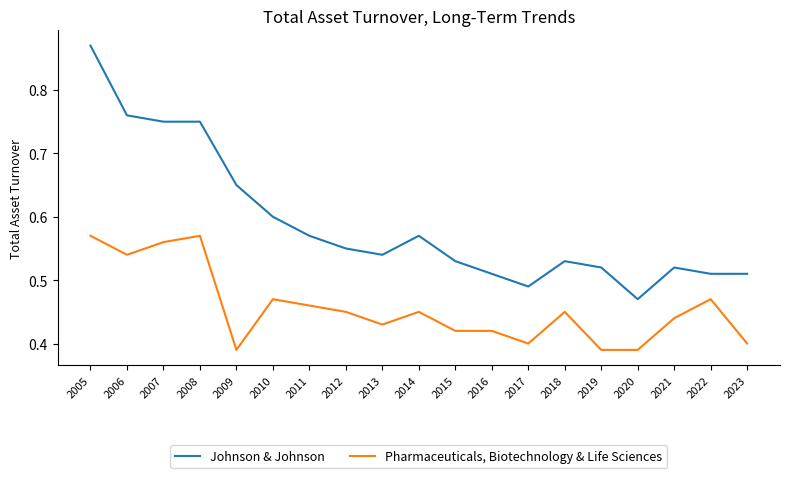

What is the difference between the Johnson & Johnson values at 2005 and 2011?

0.3